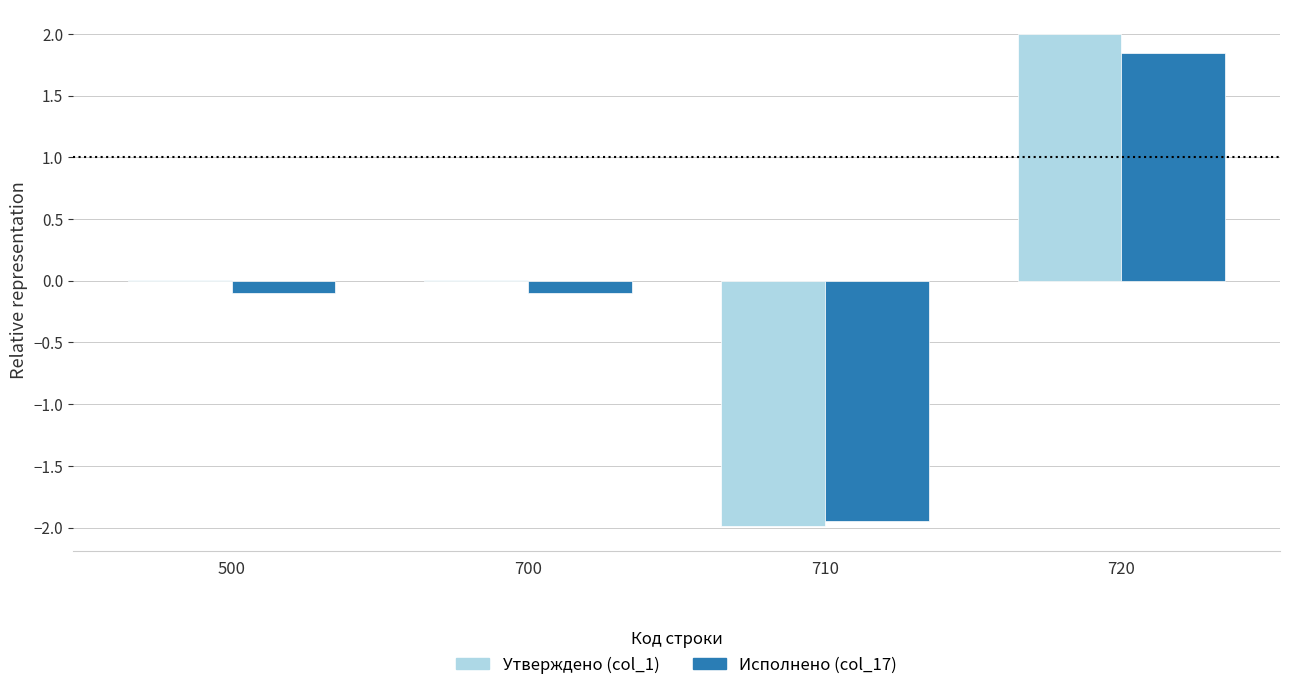

What is the difference between the Исполнено (col_17) values at 720 and 500?

1.9